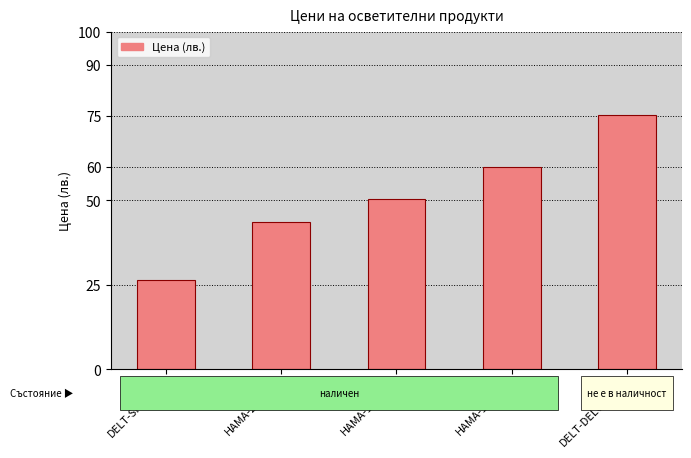

Reading left to right, extract all data points from this chart.

26.4	43.8	50.4	60.0	75.3